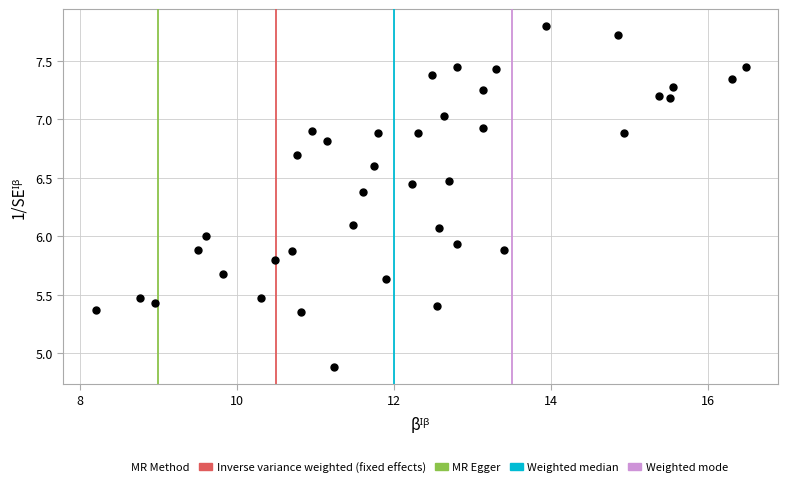

What is the range of Y values (max minus min)?

2.9